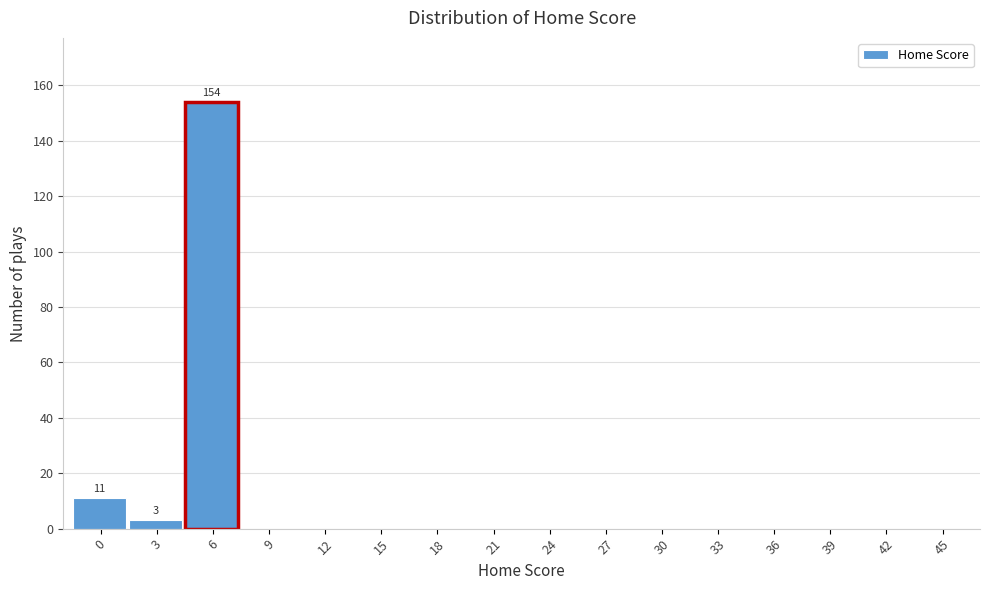

Reading left to right, extract all data points from this chart.

0=11	3=3	6=154	9=0	12=0	15=0	18=0	21=0	24=0	27=0	30=0	33=0	36=0	39=0	42=0	45=0